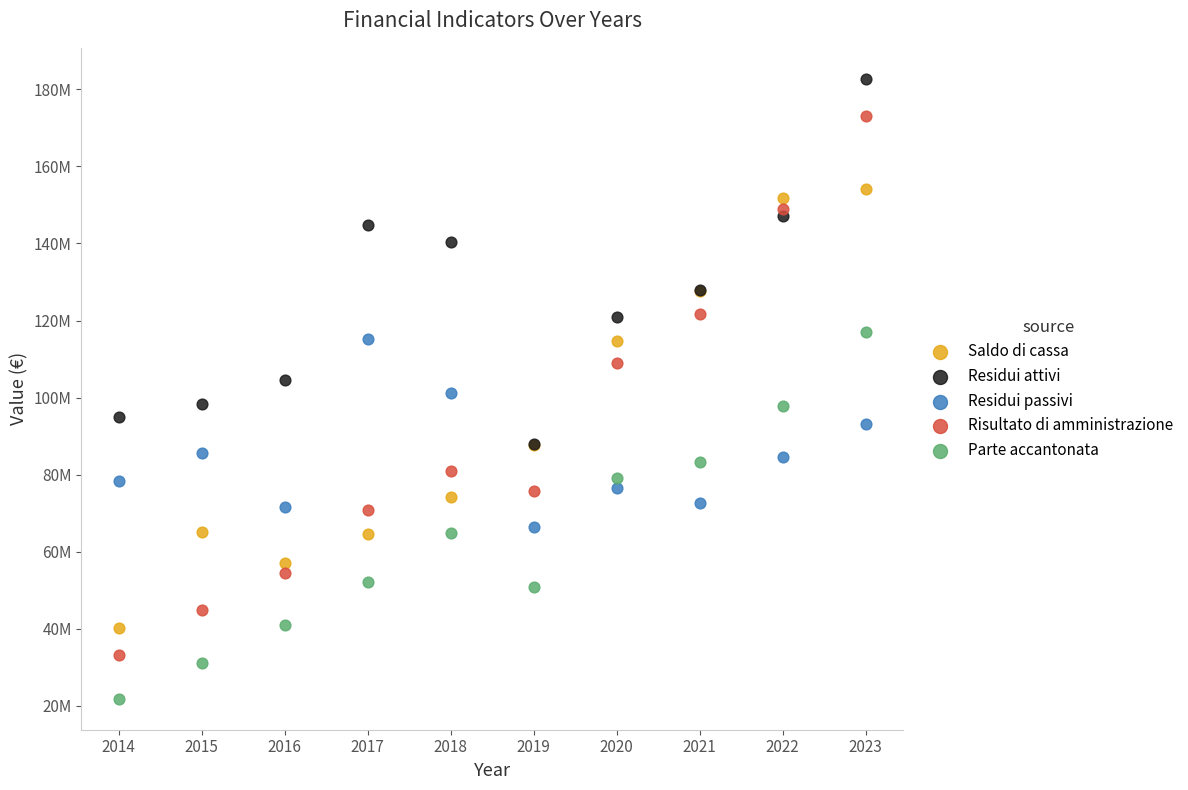

Which series has the widest spread of Y values?

Risultato di amministrazione